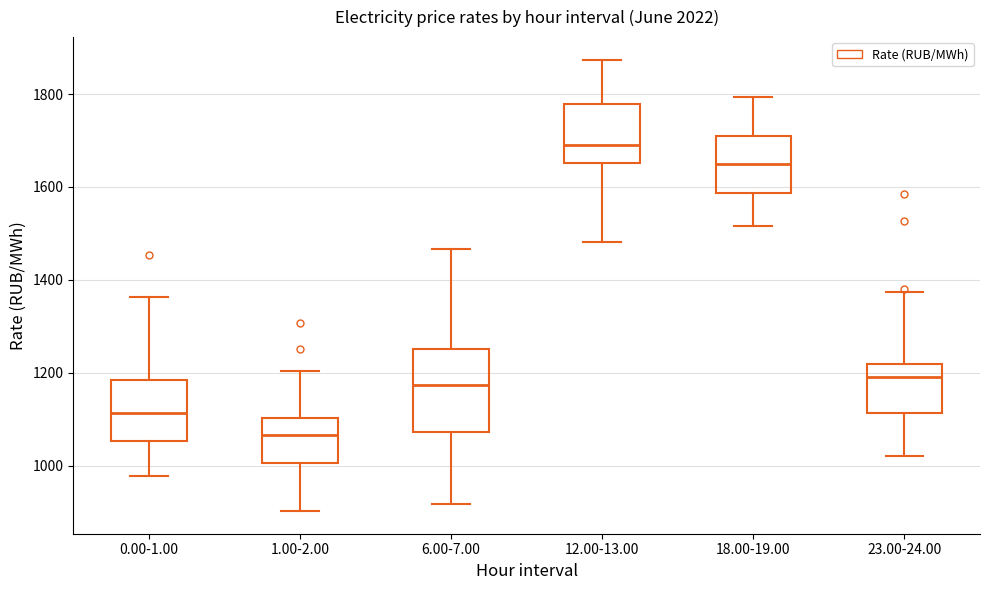

Which box has the lowest median line?

1.00-2.00